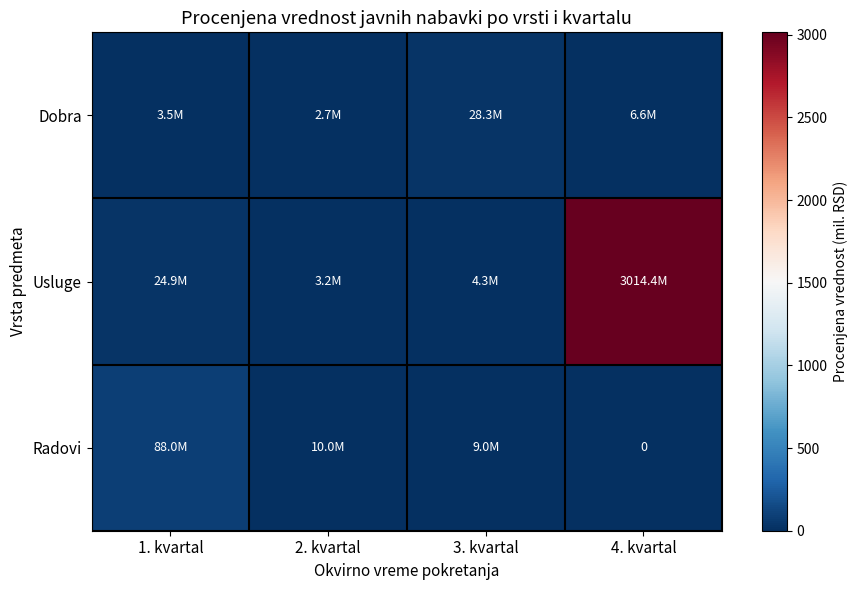

What is the total value across all series at 4. kvartal?

3020.9